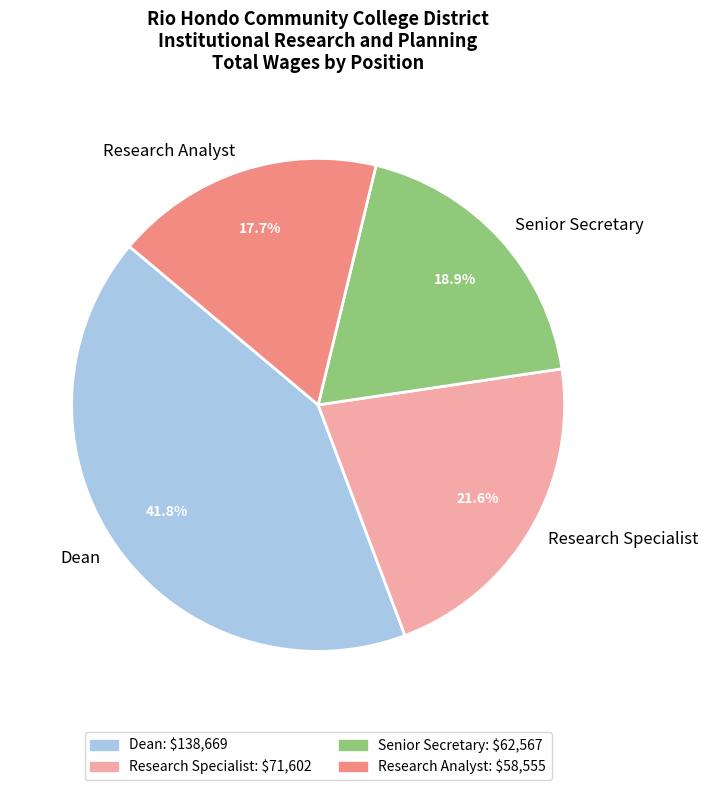

What percentage is the Dean slice, to the nearest percent?

42%